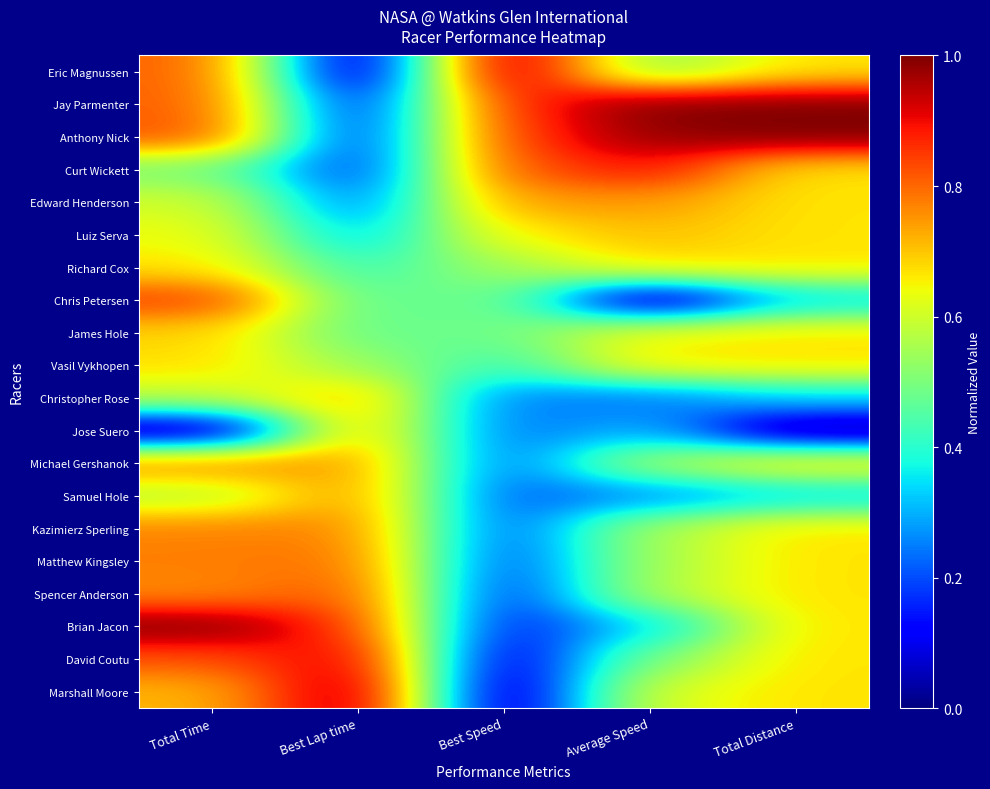

What is the greatest value displayed?

1.0